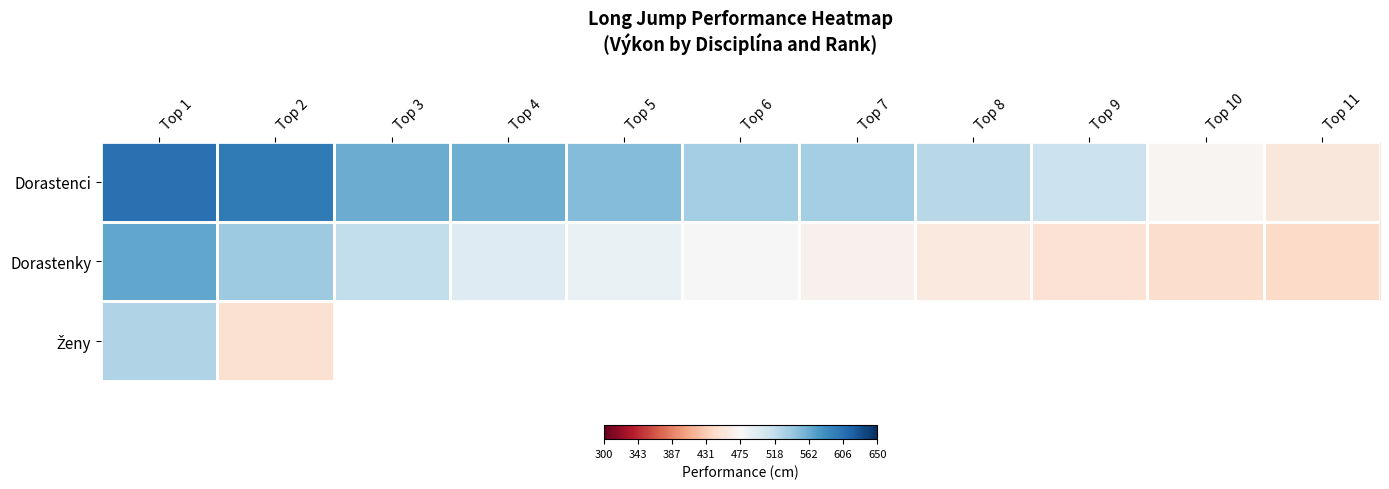

Which category has the lowest value in the Ženy series?

Top 2